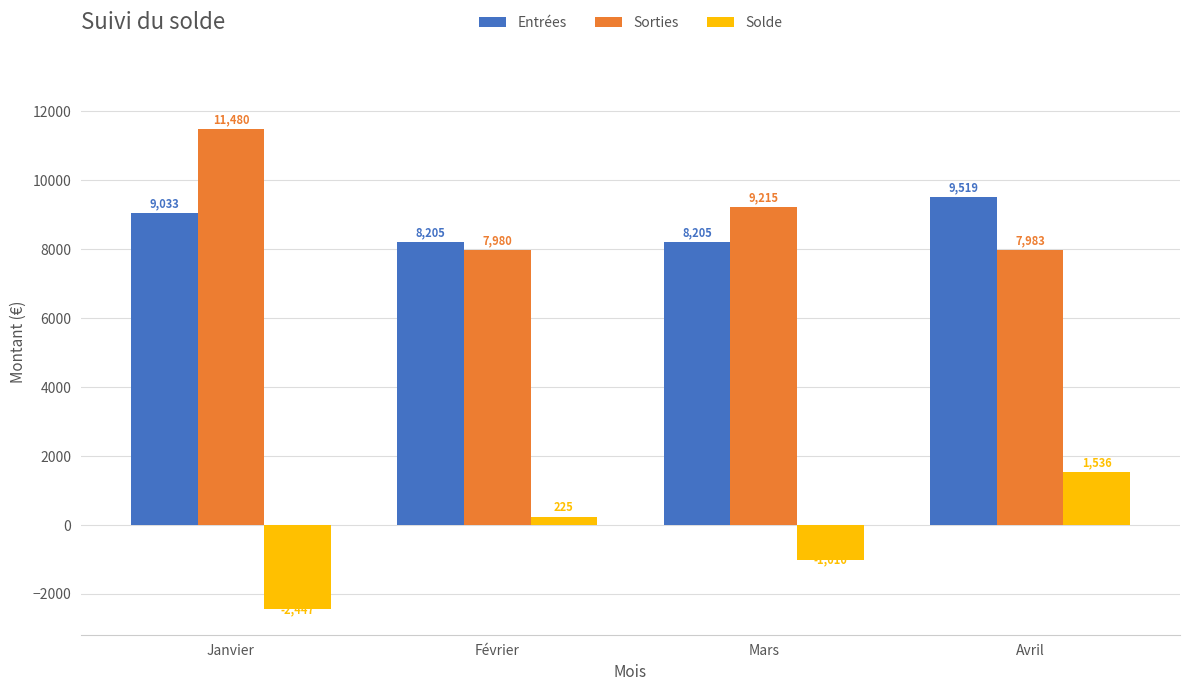

Count the Entrées values in the range 8205 to 9519.

4